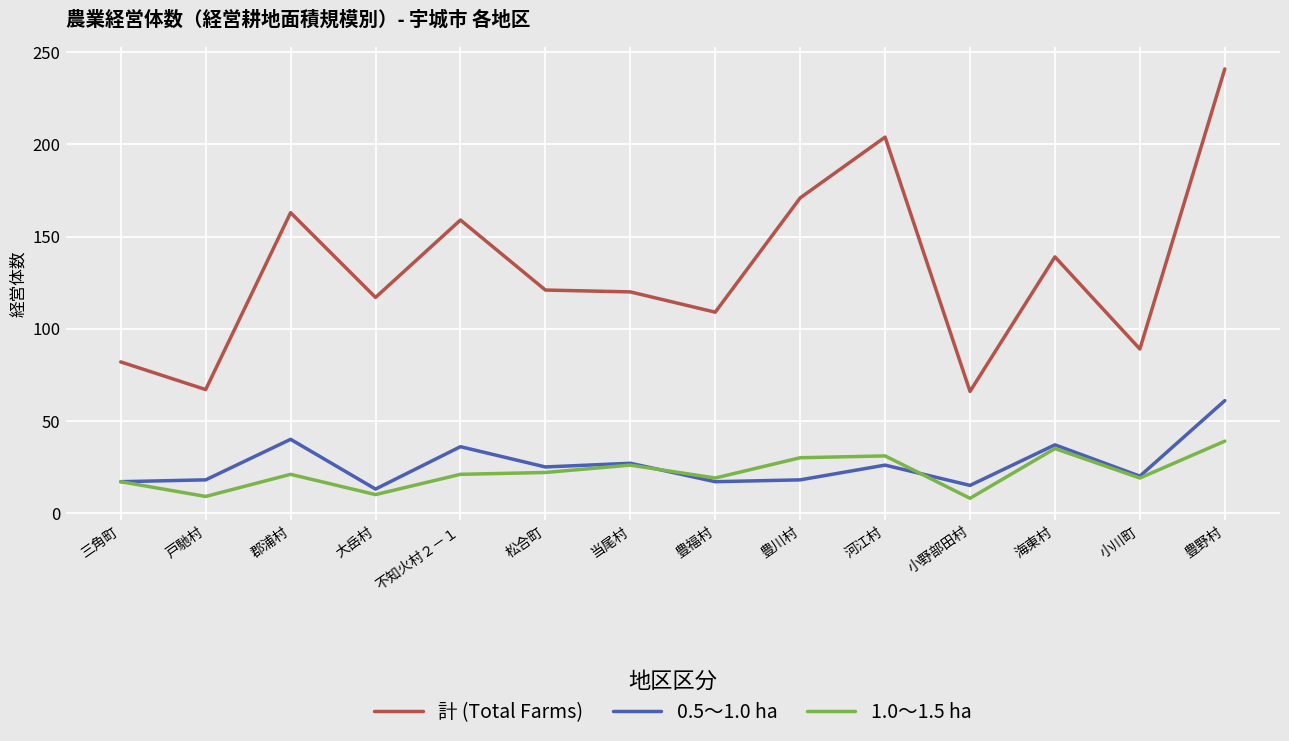

The 計 (Total Farms) series shows 139 at 海東村. True or false?

True